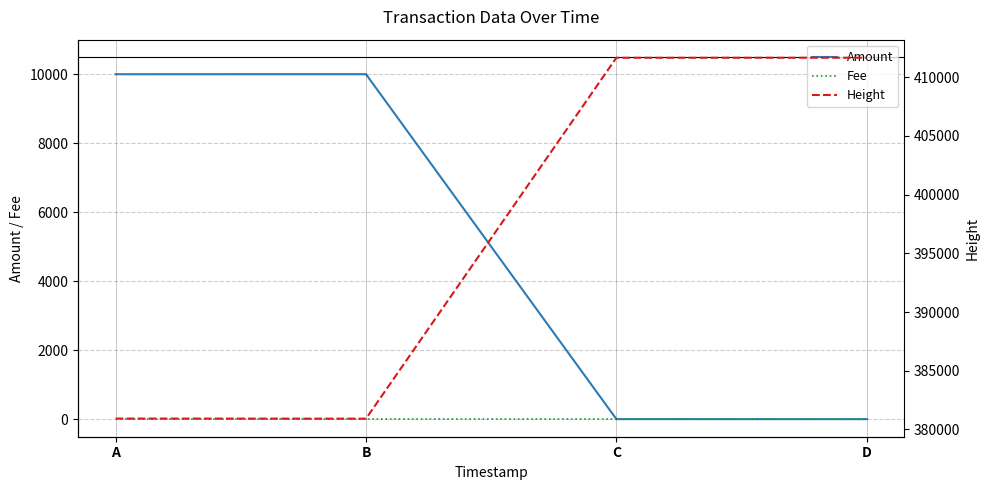

What is the value of the Fee point at the 3rd from the left?

1